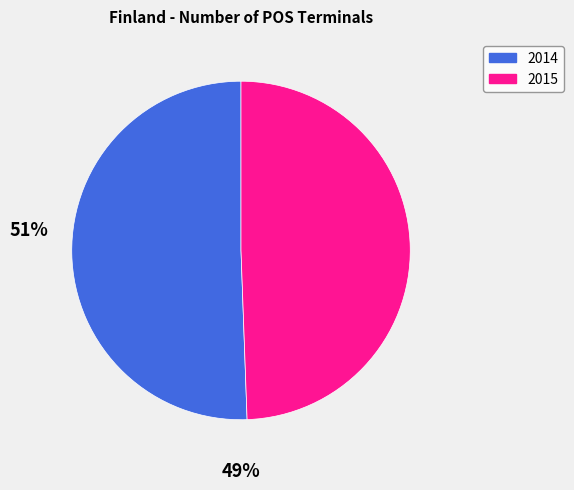

Which slice is the largest?

2014